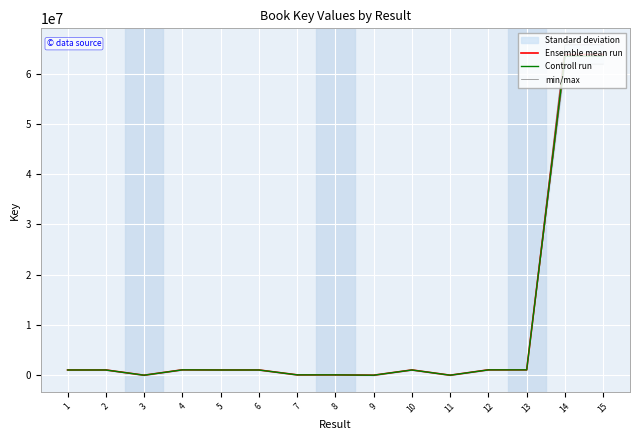

How many data points does each series have?

15